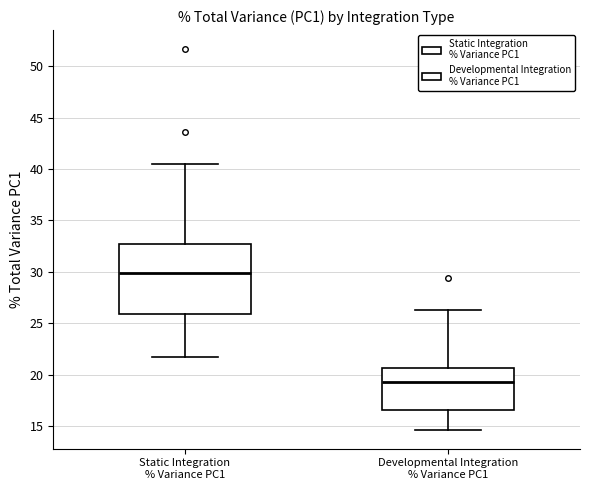

Which box's median line is the lowest?

Developmental Integration % Variance PC1